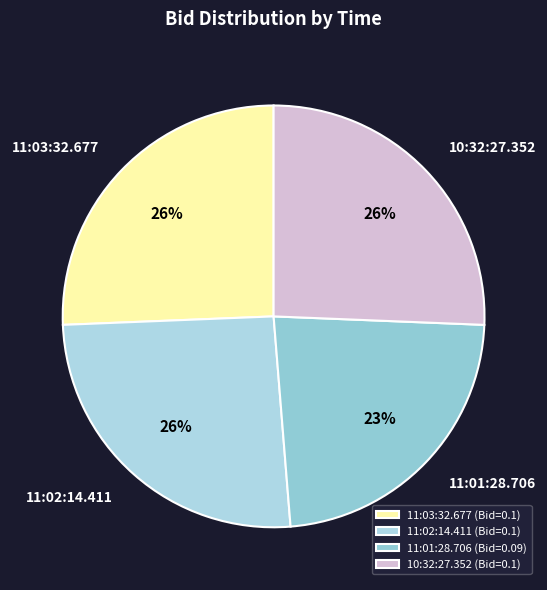

How many slices are in this pie chart?

4